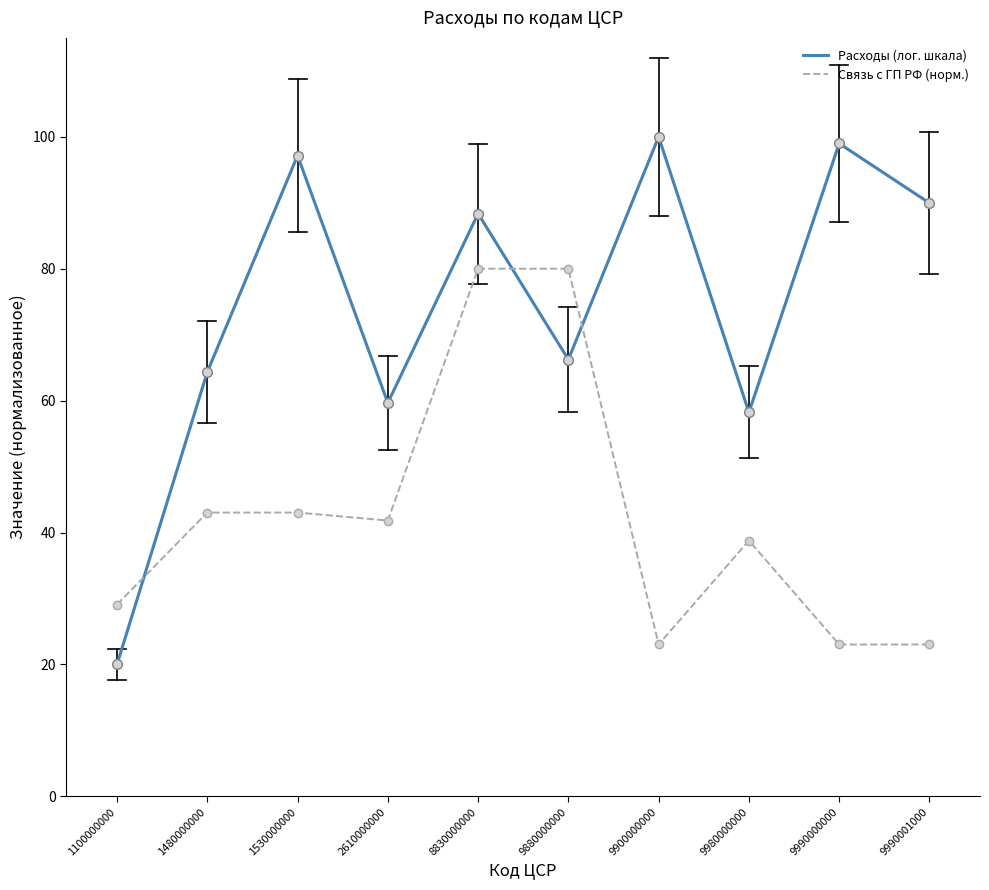

How many times do Расходы (лог. шкала) and Связь с ГП РФ (норм.) cross each other?

3